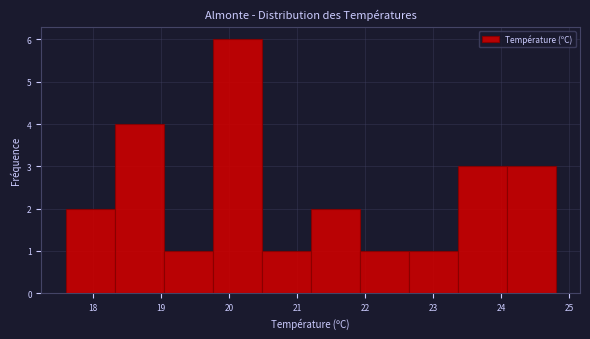

Reading left to right, list every bar in this chart as the range it spans on the x-axis followed by its height. Neither the bar edges nor the heights are printed on the chart, so give them approximately, as read against the axes.

17.60 to 18.32: 2
18.32 to 19.04: 4
19.04 to 19.76: 1
19.76 to 20.48: 6
20.48 to 21.20: 1
21.20 to 21.92: 2
21.92 to 22.64: 1
22.64 to 23.36: 1
23.36 to 24.08: 3
24.08 to 24.80: 3